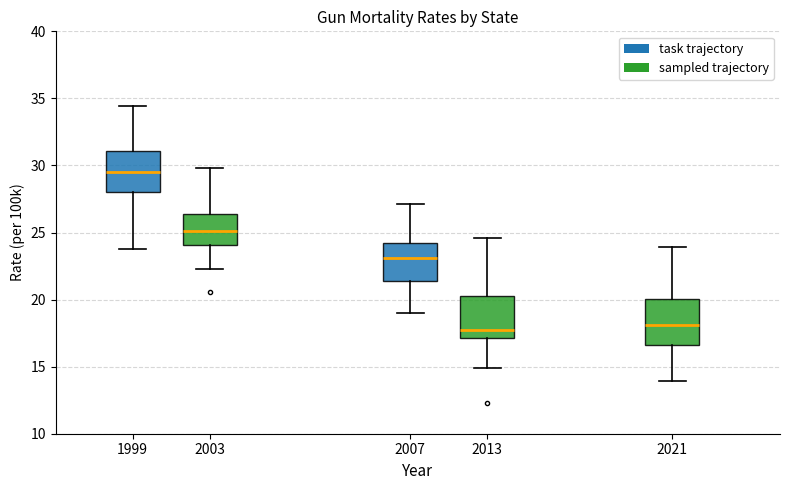

Where does the upper whisker of the box at x = 2021 end on the y-axis? The values are not printed on the chart, so give them approximately, as read against the axis.

24.0